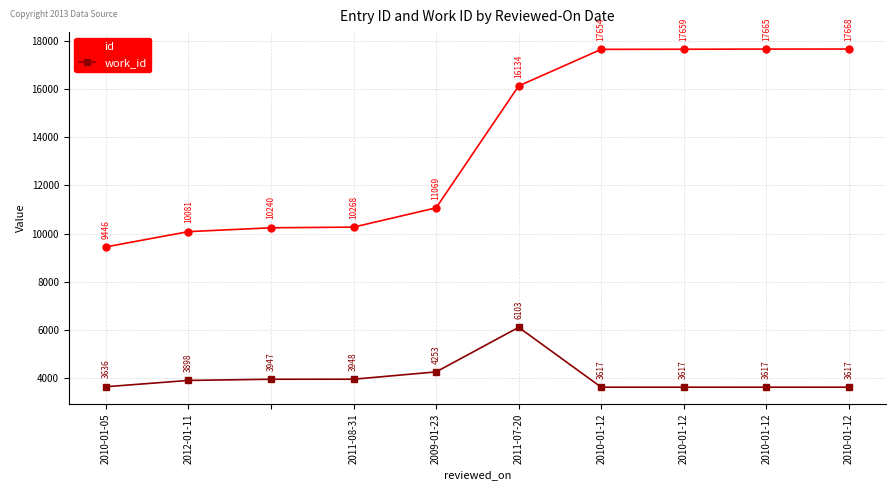

Rank the series by their average value, from highest to lowest.

id, work_id